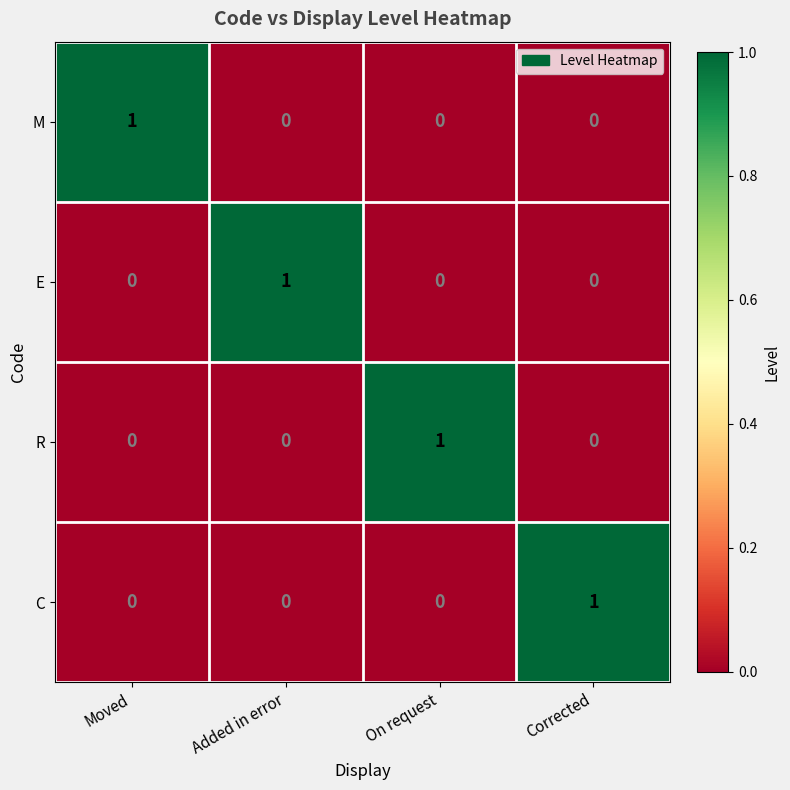

Reading right to left, what are all the values shown in this chart?

M: Corrected=0	On request=0	Added in error=0	Moved=1
E: Corrected=0	On request=0	Added in error=1	Moved=0
R: Corrected=0	On request=1	Added in error=0	Moved=0
C: Corrected=1	On request=0	Added in error=0	Moved=0